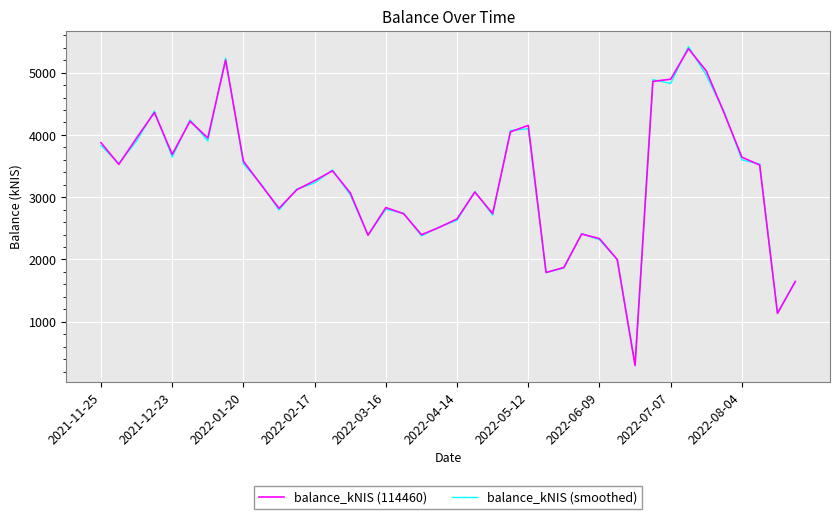

What are all the series names shown in the legend?

balance_kNIS (114460), balance_kNIS (smoothed)